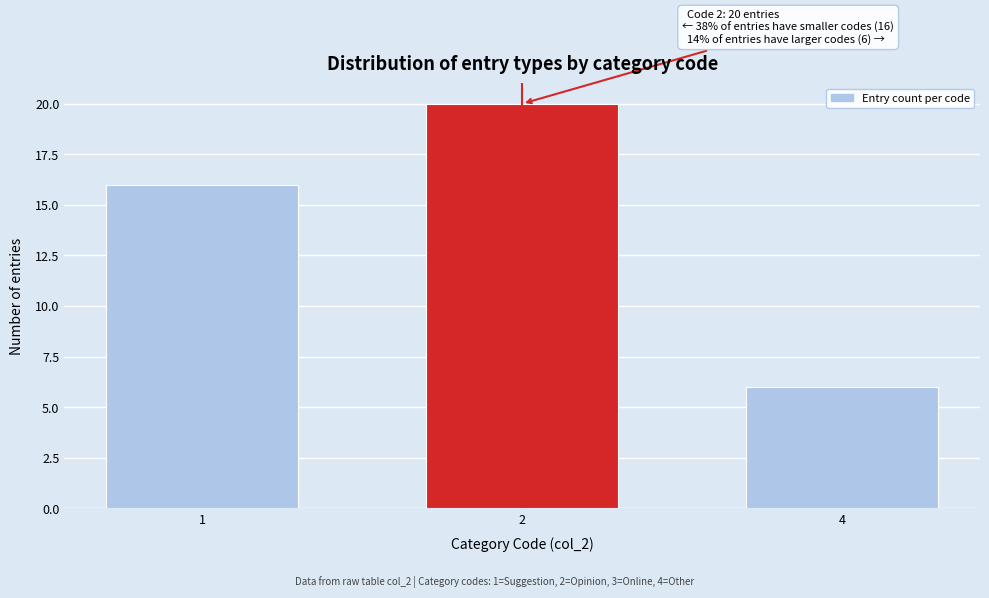

Reading left to right, list all the values displayed in this chart.

1=16	2=20	4=6